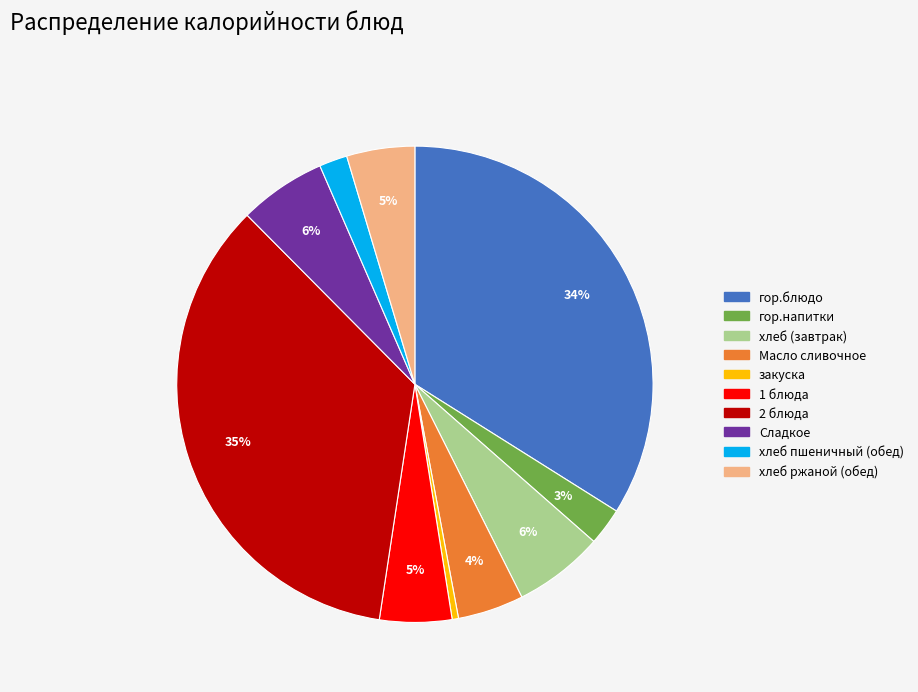

Is it true that хлеб ржаной (обед) is 14% of the pie?

False